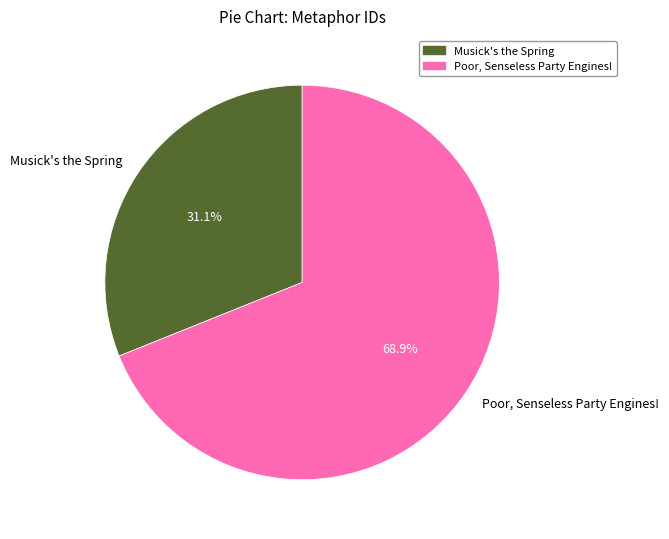

How much of the chart is everything except Poor, Senseless Party Engines!?

31.1%